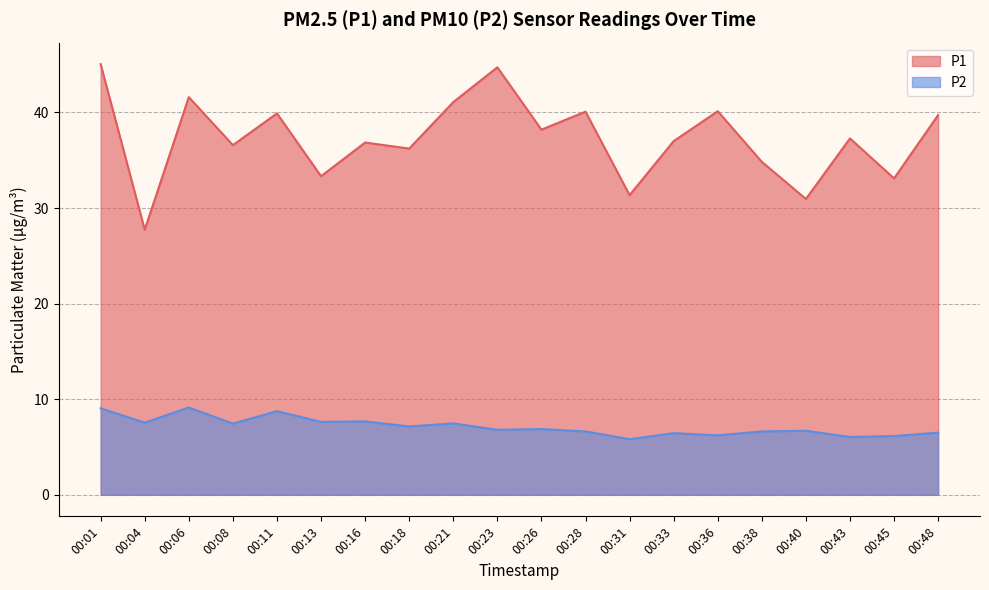

True or false: P1 and P2 intersect in this chart.

False